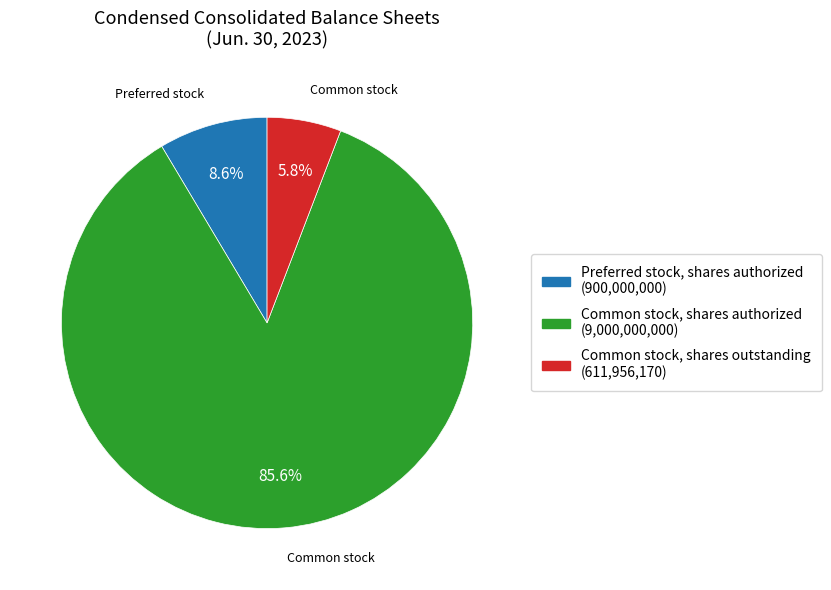

Is there a majority slice in this chart?

Yes